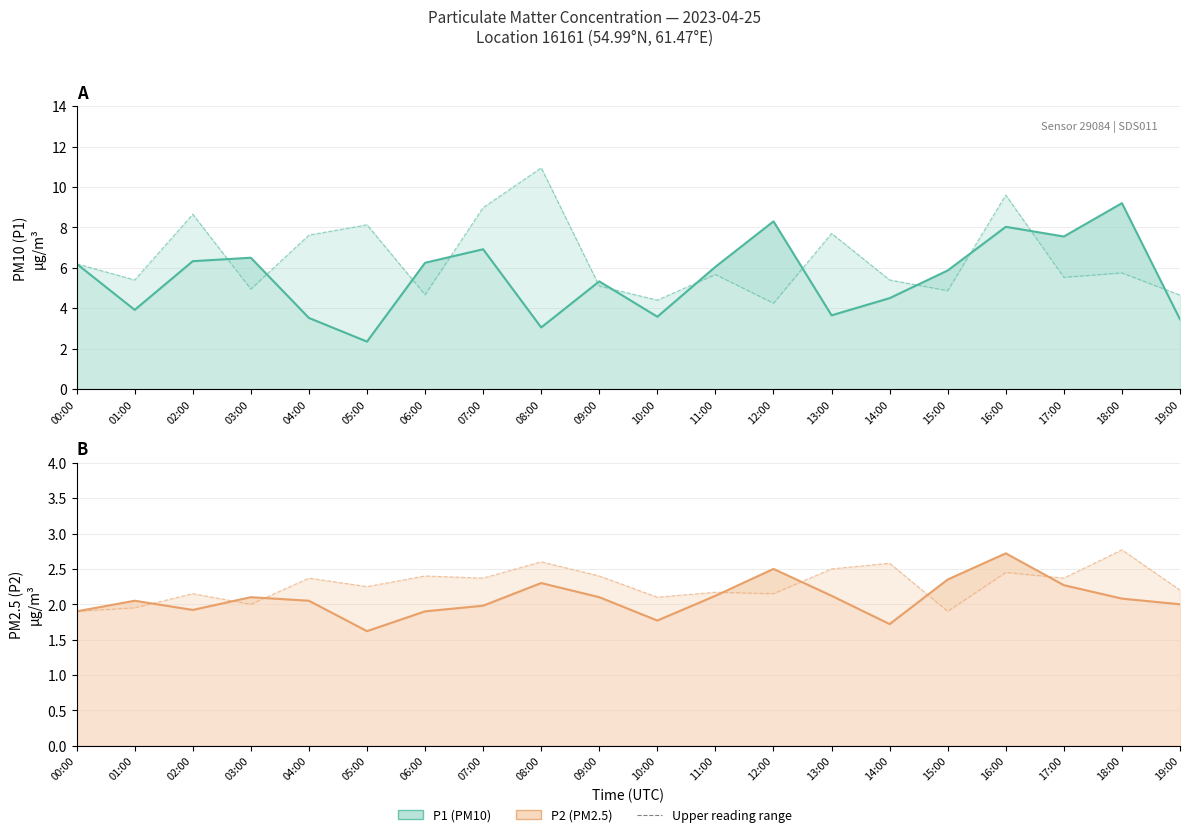

What is the sum of all P1 (PM10) values?

110.5